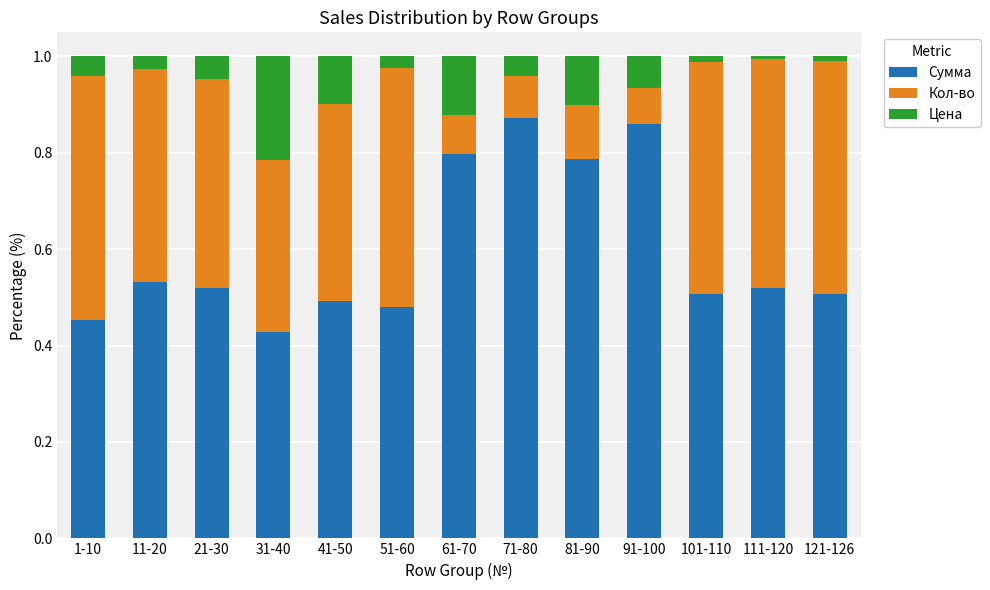

The value of Сумма at 71-80 is 0.2. True or false?

False